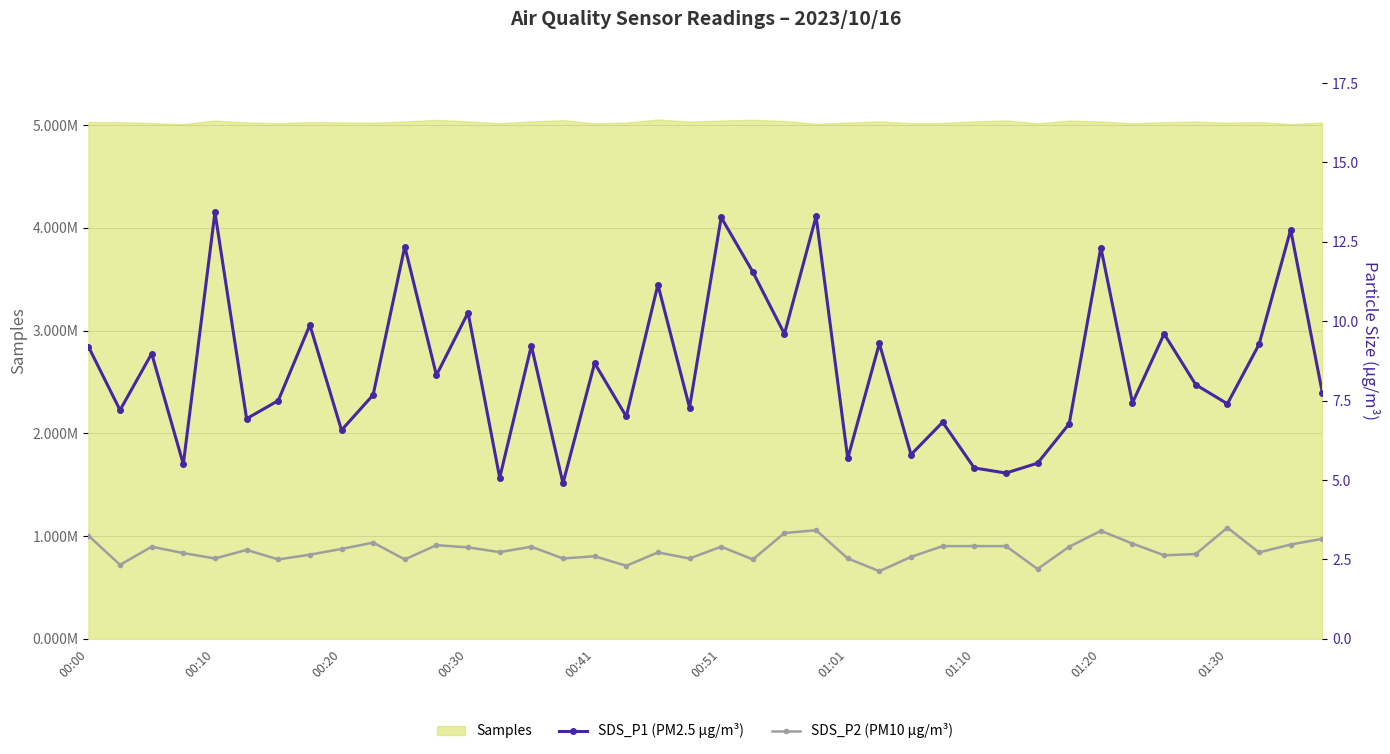

What is the sum of all SDS_P1 (PM2.5 µg/m³) values?

340.0